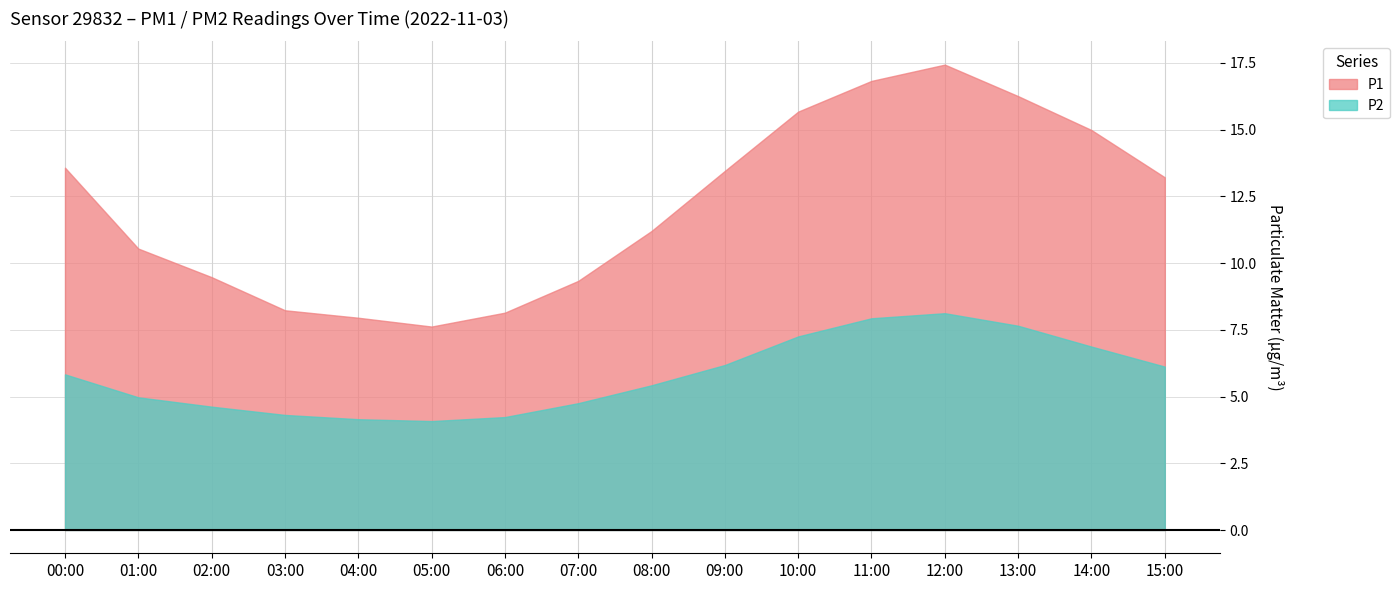

What is the value of the P2 point at the 4th from the left?

4.3